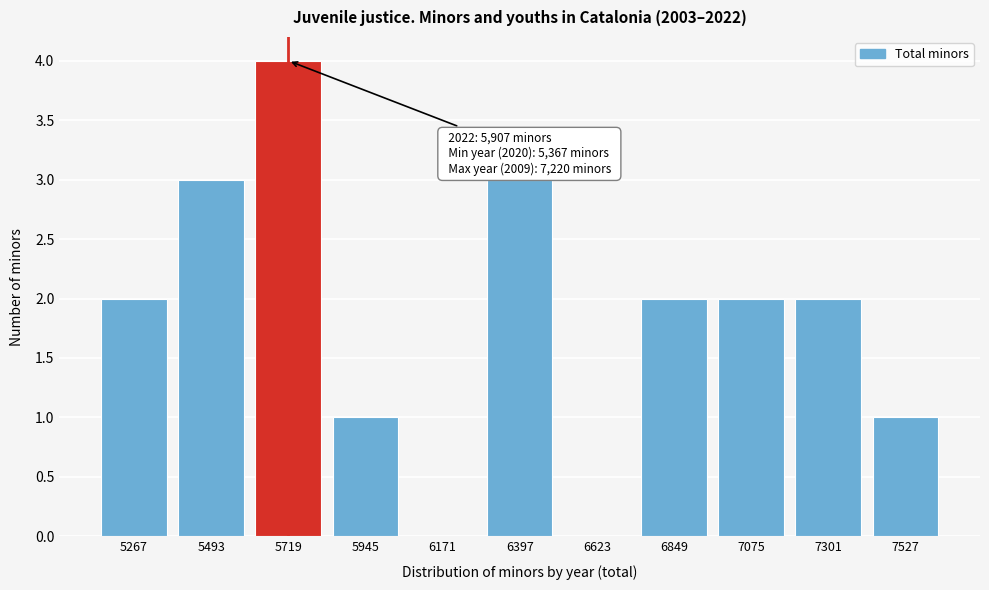

Reading left to right, extract all data points from this chart.

5267=2	5493=3	5719=4	5945=1	6171=0	6397=3	6623=0	6849=2	7075=2	7301=2	7527=1